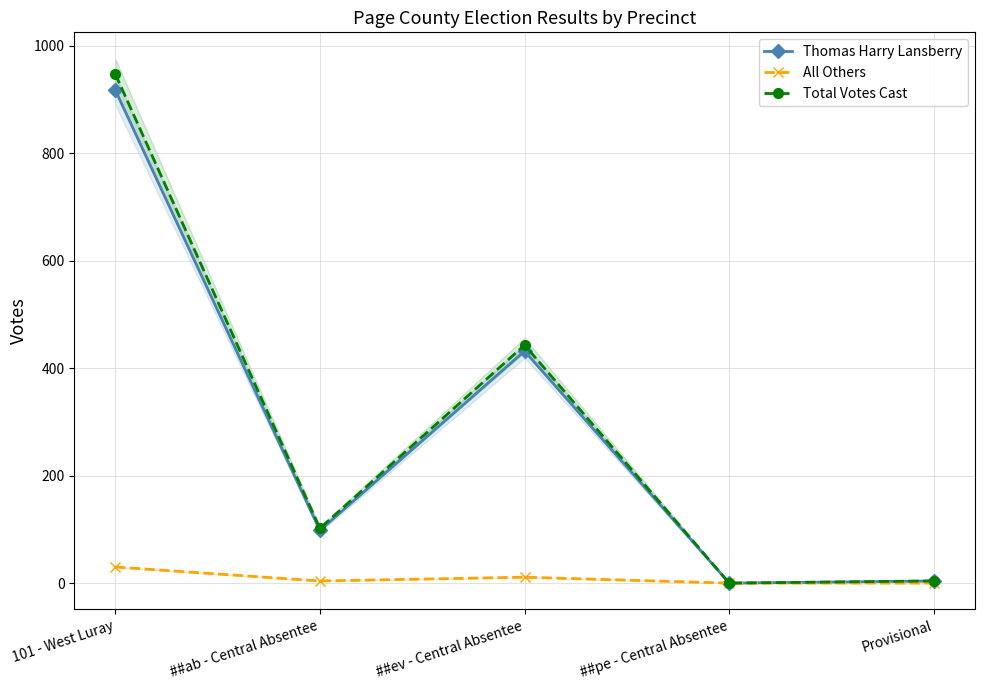

Reading left to right, what are all the values shown in this chart?

Thomas Harry Lansberry: 101 - West Luray=918	##ab - Central Absentee=98	##ev - Central Absentee=432	##pe - Central Absentee=0	Provisional=4
All Others: 101 - West Luray=30	##ab - Central Absentee=4	##ev - Central Absentee=11	##pe - Central Absentee=0	Provisional=0
Total Votes Cast: 101 - West Luray=948	##ab - Central Absentee=102	##ev - Central Absentee=443	##pe - Central Absentee=0	Provisional=4